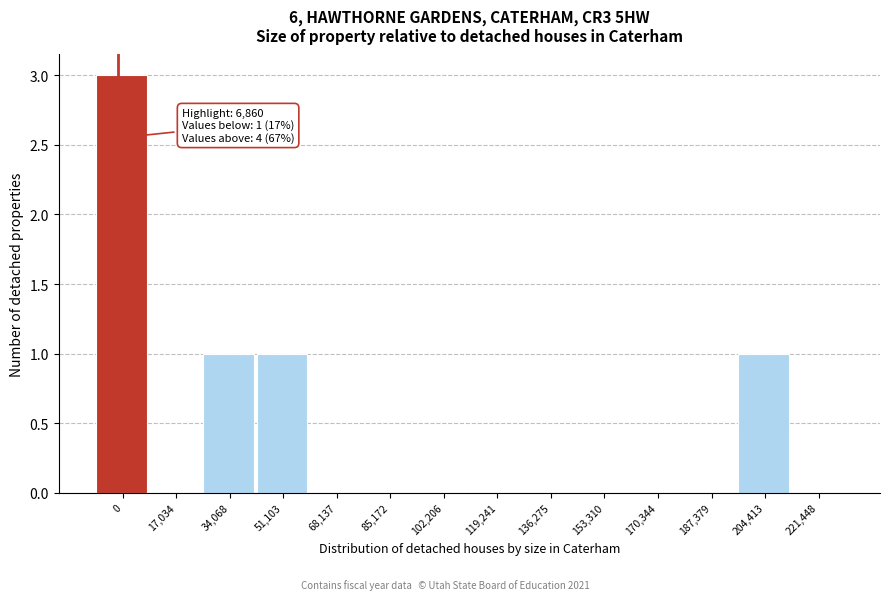

Reading left to right, list all the values displayed in this chart.

0=3	17,034=0	34,068=1	51,103=1	68,137=0	85,172=0	102,206=0	119,241=0	136,275=0	153,310=0	170,344=0	187,379=0	204,413=1	221,448=0